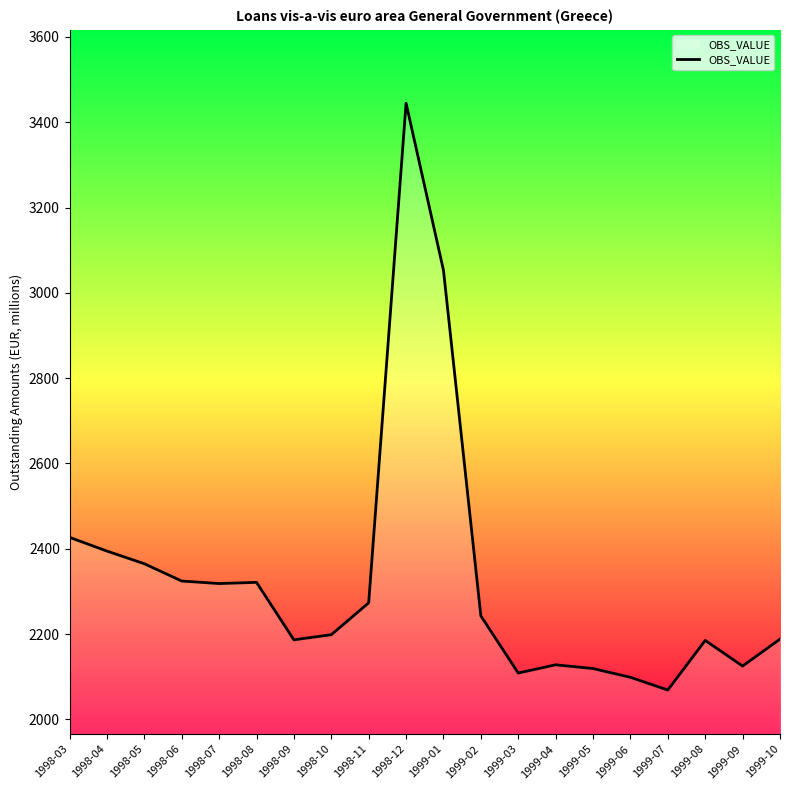

Between 1999-10 and 1998-11, which is larger?

1998-11